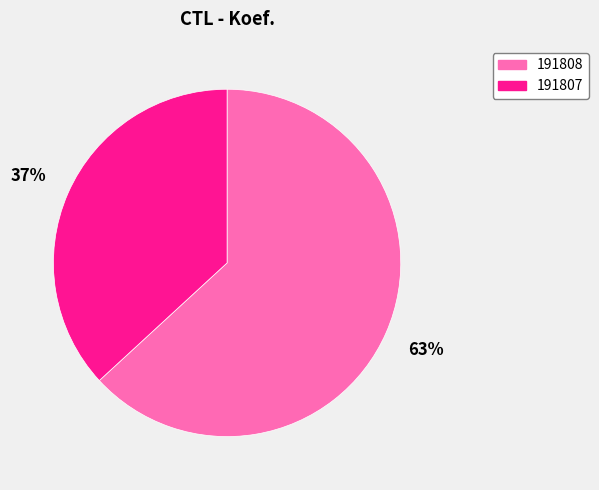

Which slice is the smallest?

191807